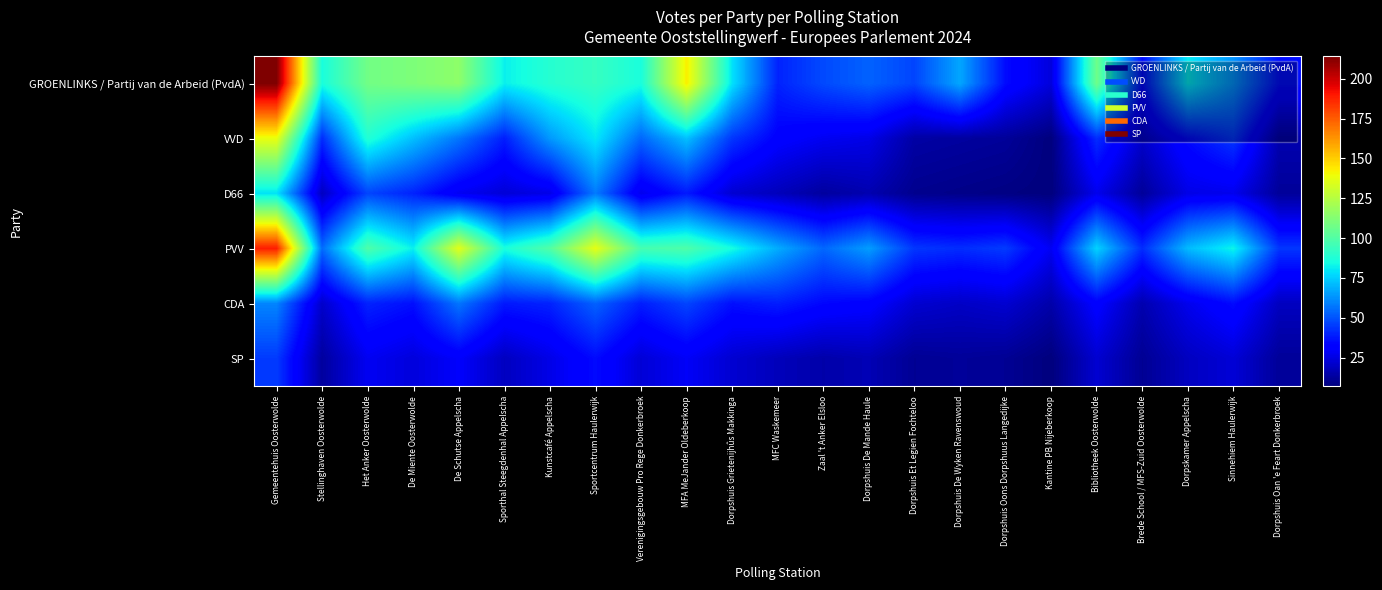

What is the total value across all series at De Schutse Appelscha?

423